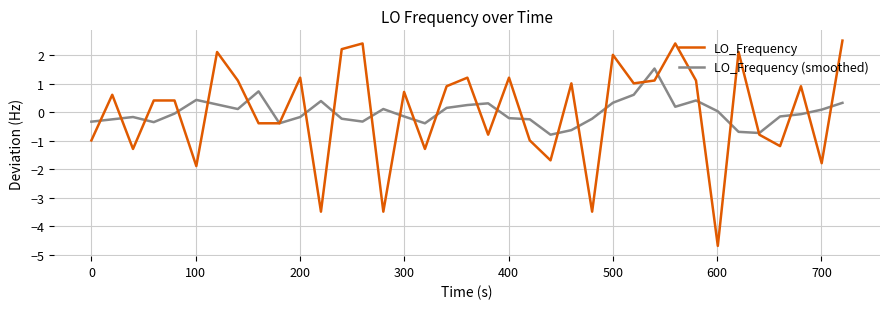

Which series has the largest range (max minus min)?

LO_Frequency